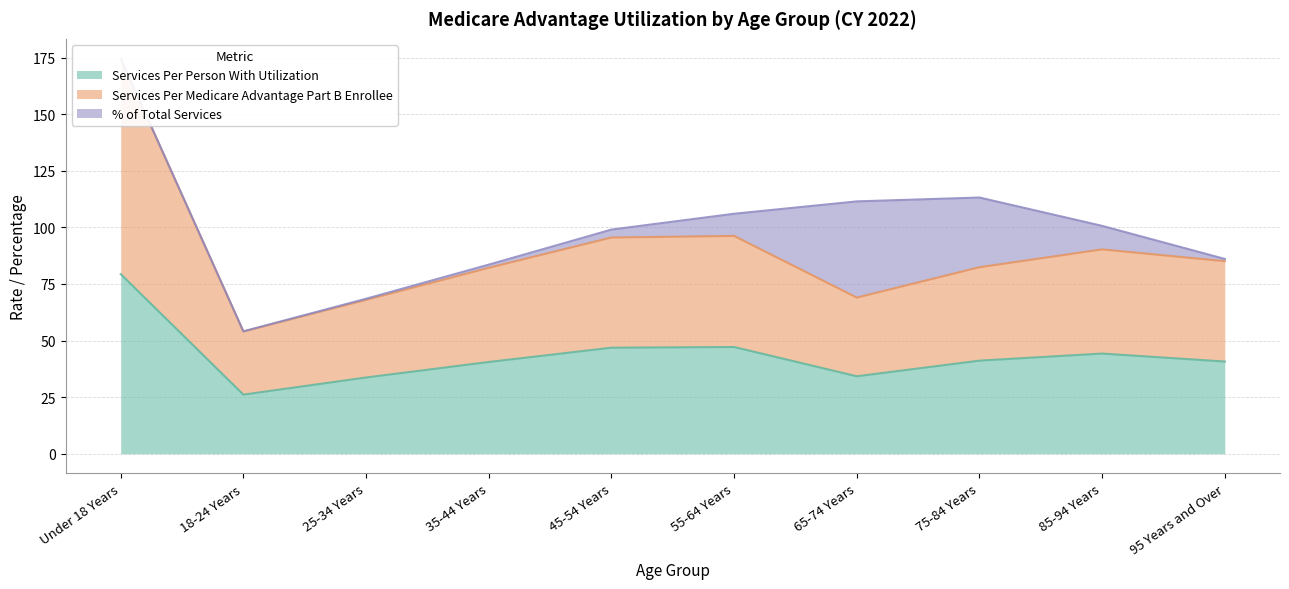

True or false: Services Per Person With Utilization has a value of 40.5 at 35-44 Years.

True